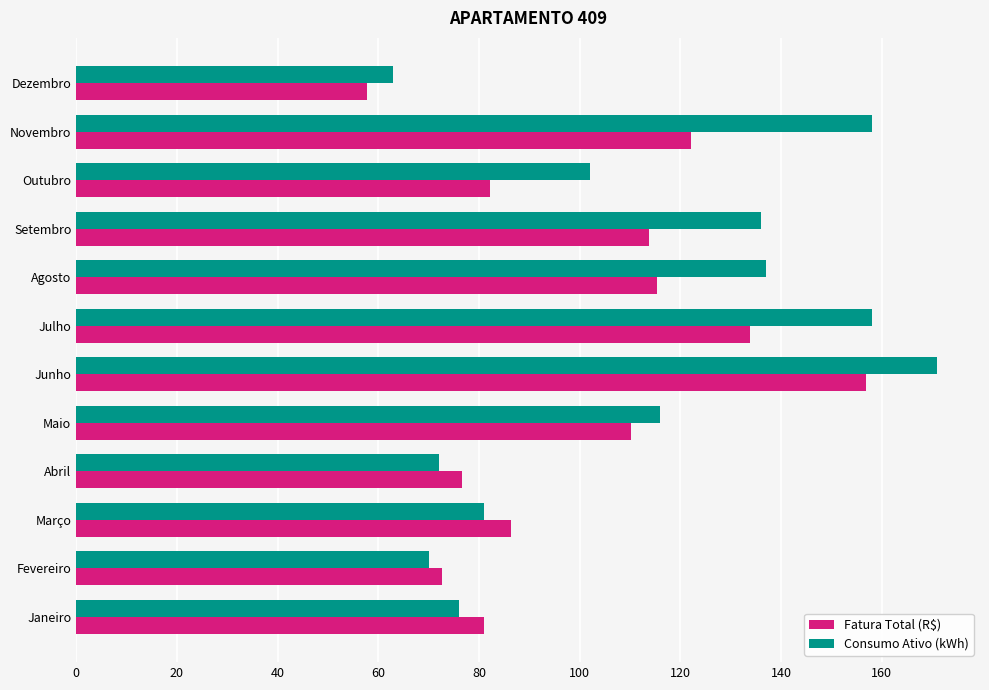

What is the sum of the Fatura Total (R$) values at Maio and Novembro?

232.4